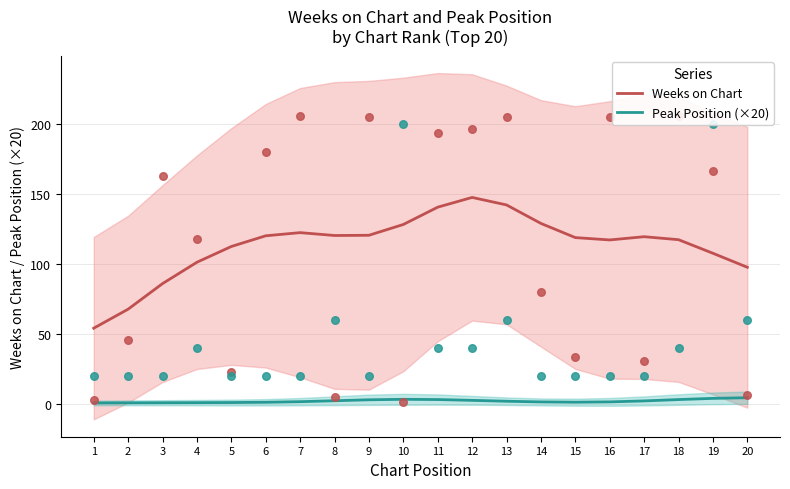

What are all the series names shown in the legend?

Weeks on Chart, Peak Position (×20)